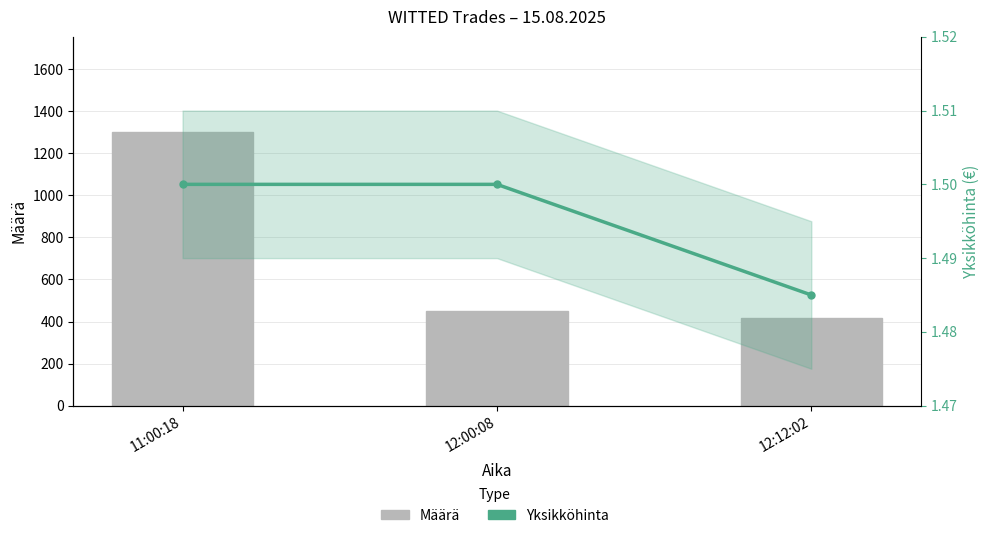

At which label is Määrä closest to 857?

12:00:08